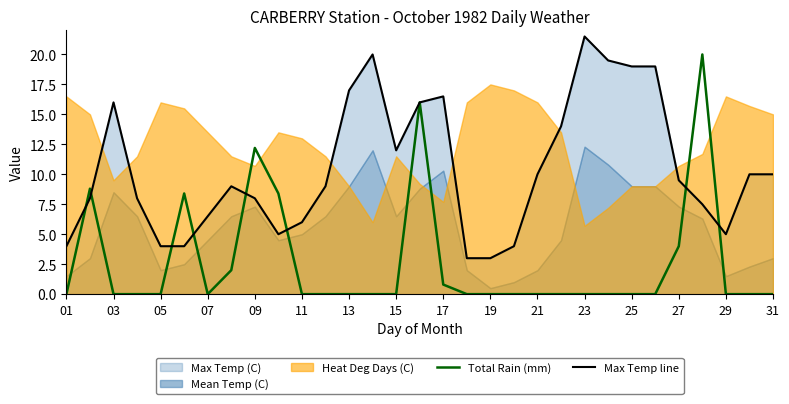

The value of Total Rain (mm) at 17 is -9.5. True or false?

False